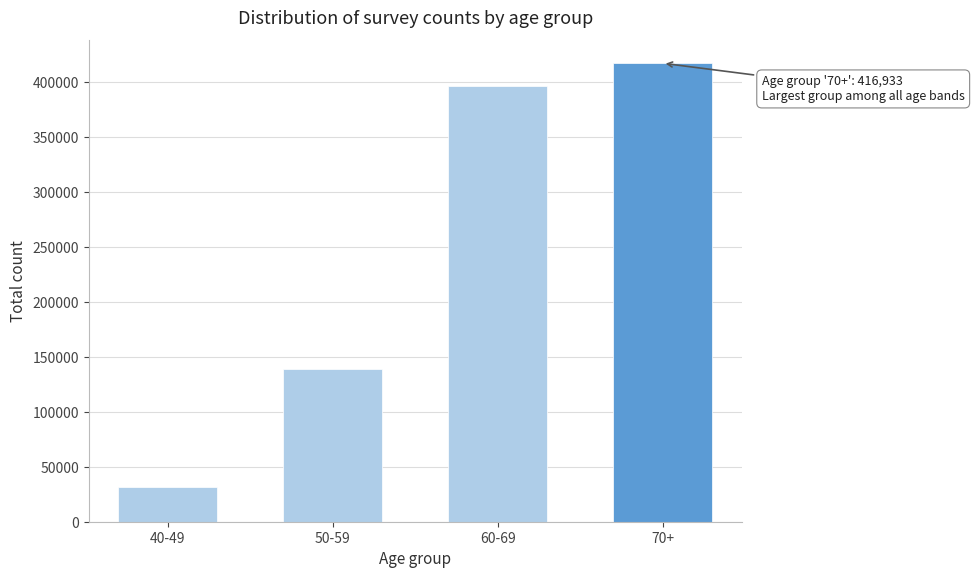

Reading left to right, extract all data points from this chart.

31584	138503	396146	416933